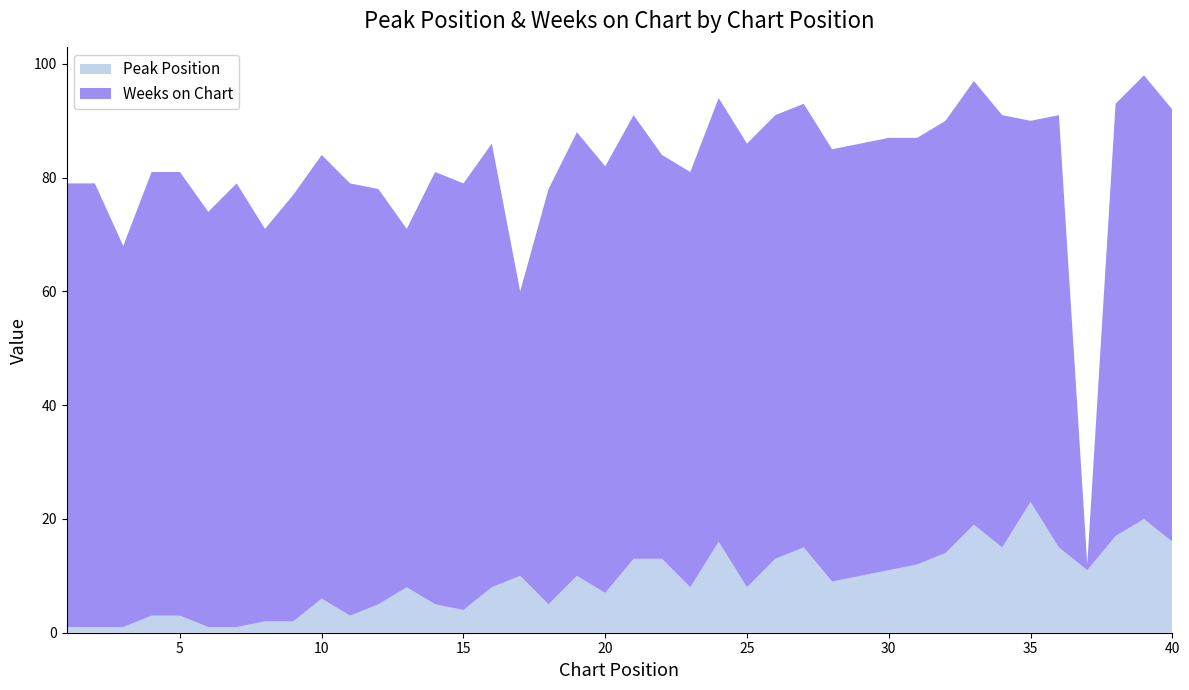

Reading right to left, list all the values displayed in this chart.

Peak Position: 40=16	39=20	38=17	37=11	36=15	35=23	34=15	33=19	32=14	31=12	30=11	29=10	28=9	27=15	26=13	25=8	24=16	23=8	22=13	21=13	20=7	19=10	18=5	17=10	16=8	15=4	14=5	13=8	12=5	11=3	10=6	9=2	8=2	7=1	6=1	5=3	4=3	3=1	2=1	1=1
Weeks on Chart: 40=76	39=78	38=76	37=1	36=76	35=67	34=76	33=78	32=76	31=75	30=76	29=76	28=76	27=78	26=78	25=78	24=78	23=73	22=71	21=78	20=75	19=78	18=73	17=50	16=78	15=75	14=76	13=63	12=73	11=76	10=78	9=75	8=69	7=78	6=73	5=78	4=78	3=67	2=78	1=78